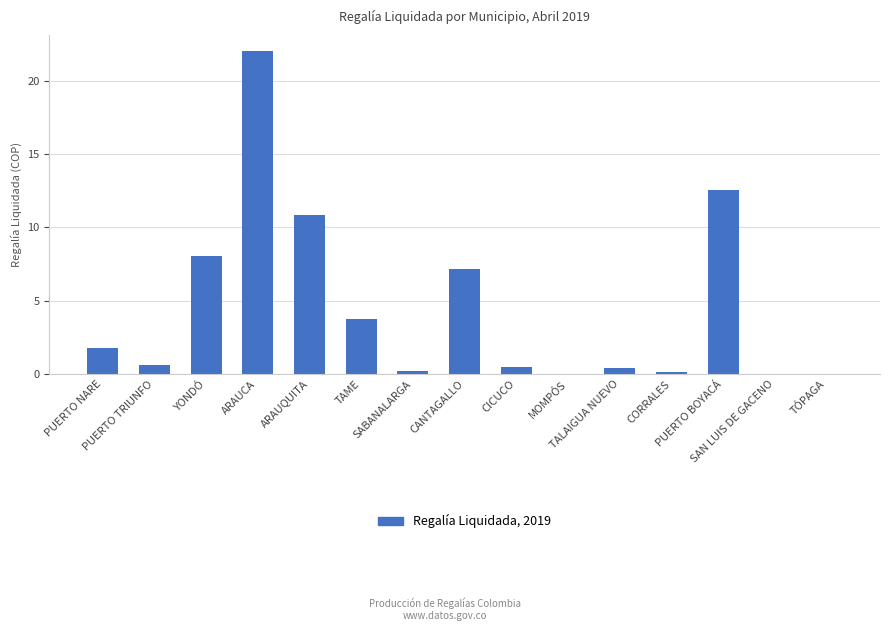

Are the bars grouped side by side (vs. stacked)?

No